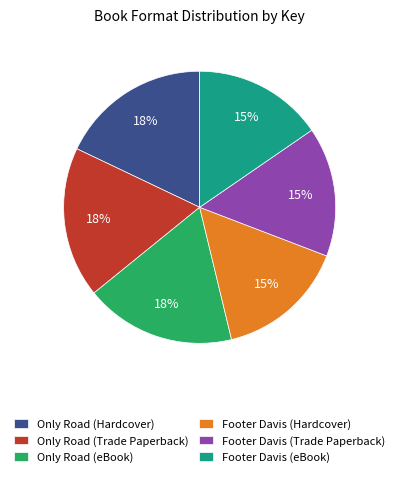

To the nearest percent, what portion does Footer Davis (Trade Paperback) represent?

15%